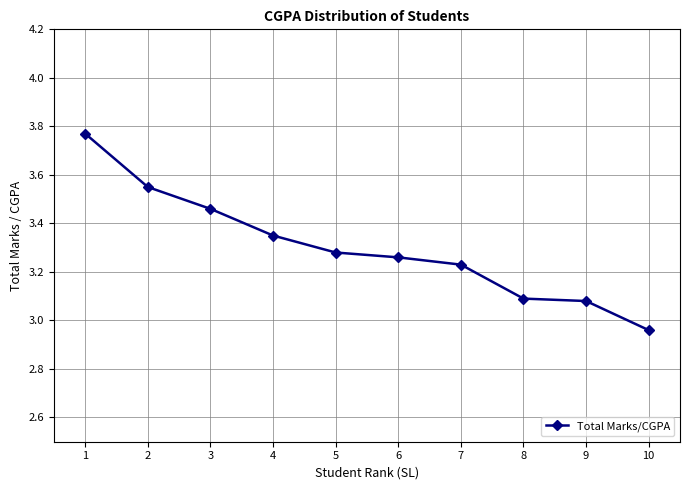

What is the sum of all values?

33.0